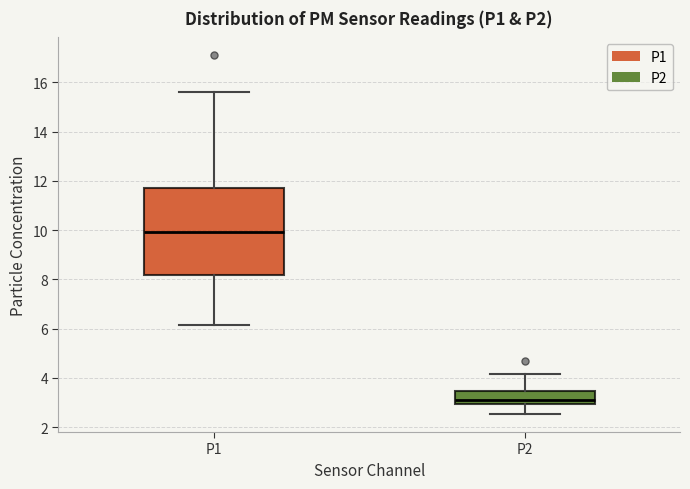

Which box has the highest median line?

P1